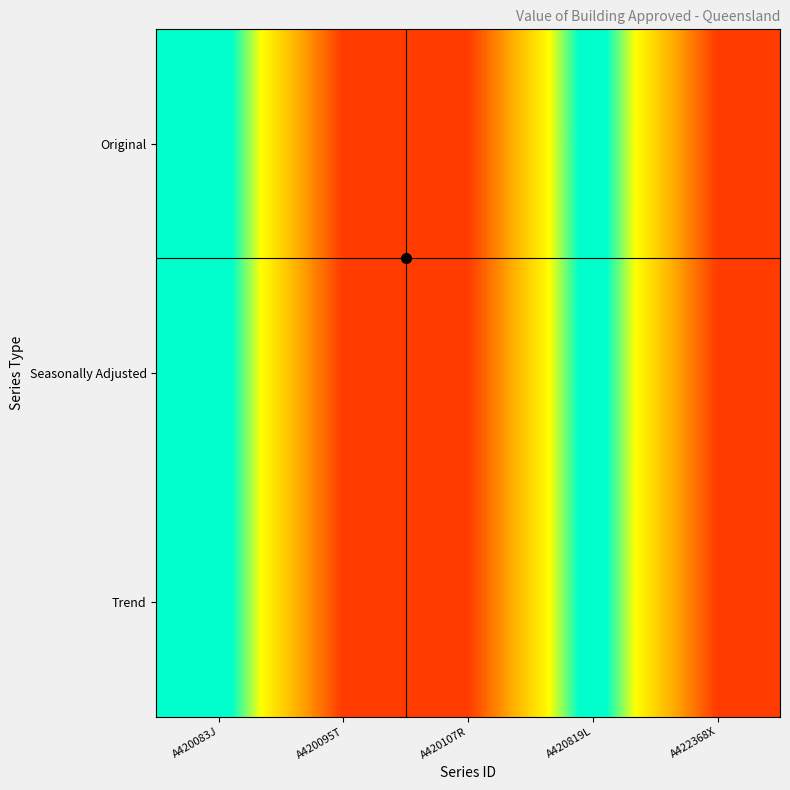

How many data points does each series have?

5